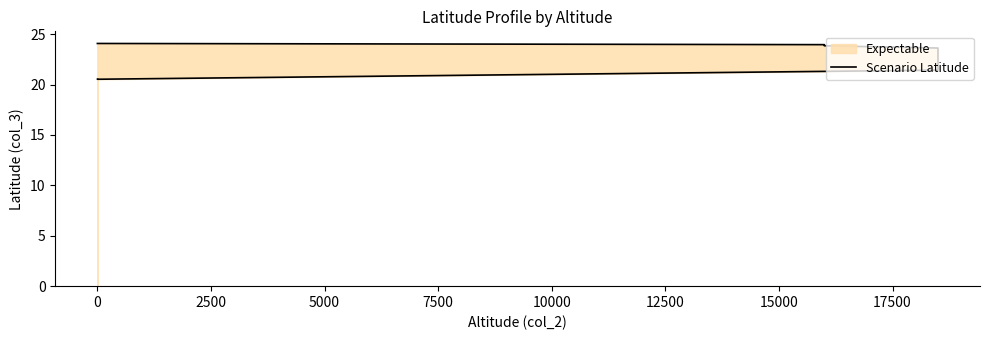

How many lines are shown in the chart?

1